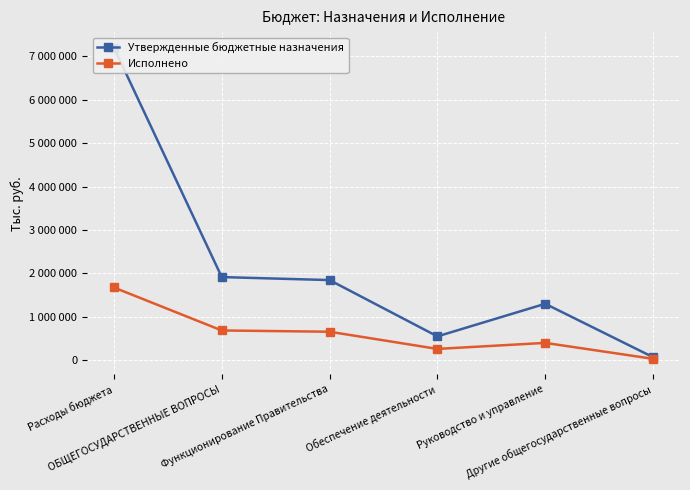

Which series has the largest total across all categories?

Утвержденные бюджетные назначения